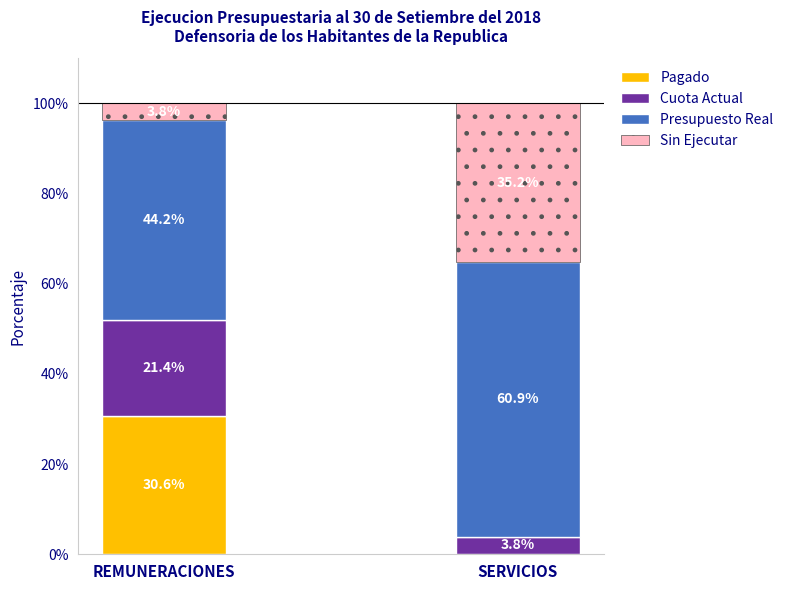

Where does the Pagado series first go above 30?

REMUNERACIONES